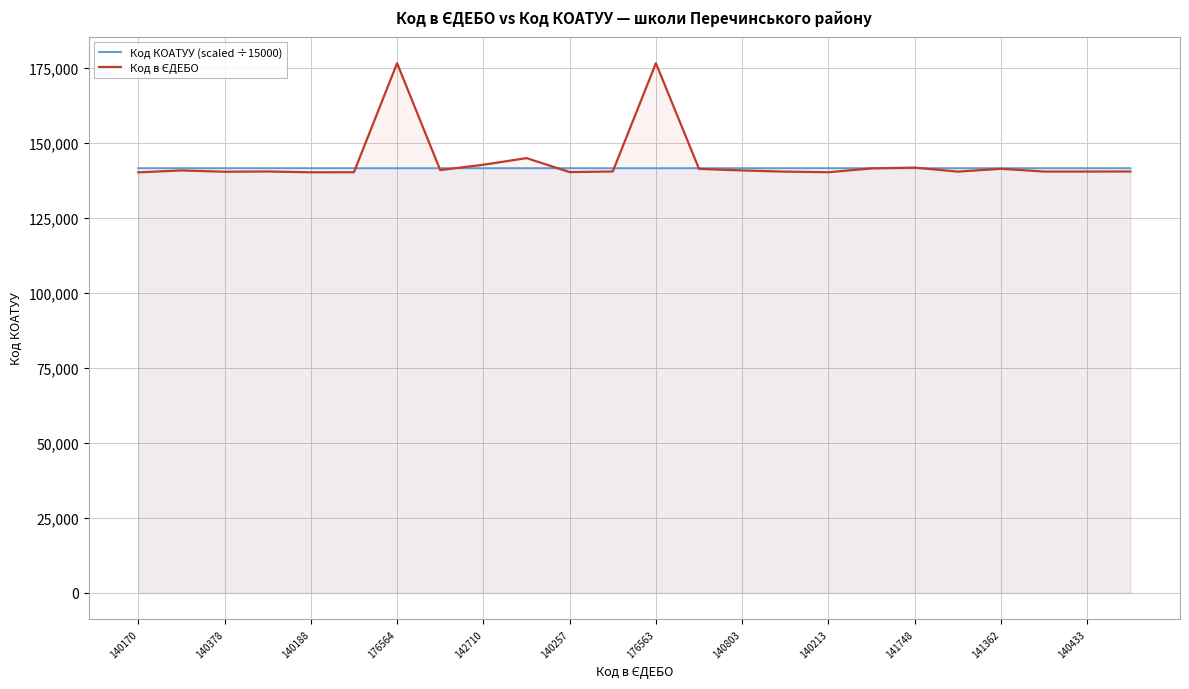

How many lines are shown in the chart?

2